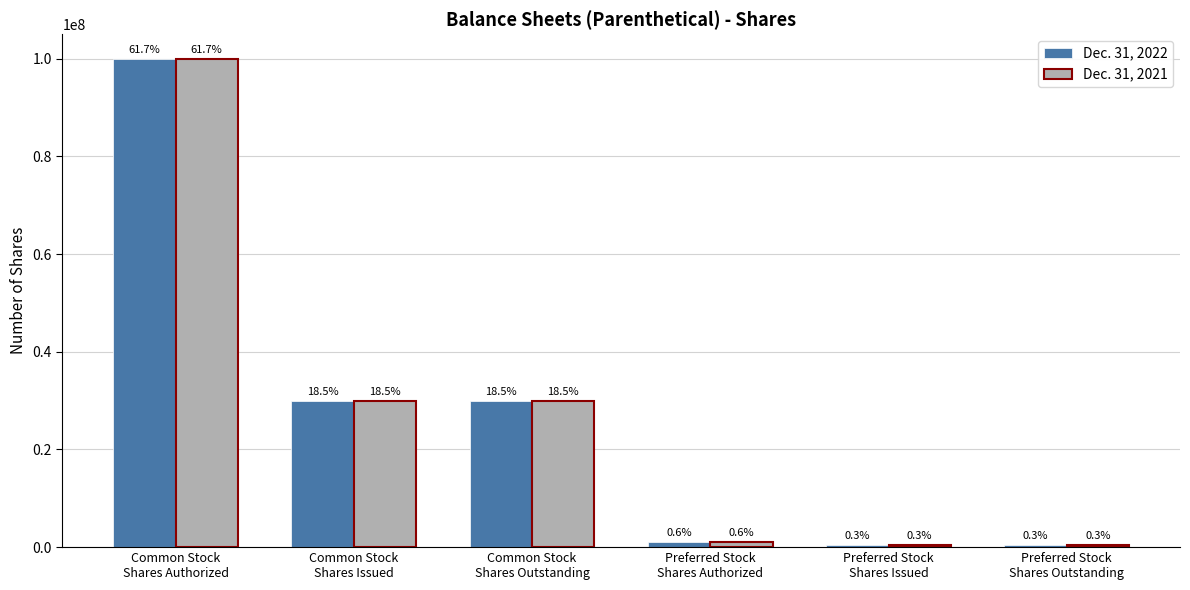

Is the value of Dec. 31, 2021 at Common Stock
Shares Issued greater than the value of Dec. 31, 2022 at Preferred Stock
Shares Issued?

Yes